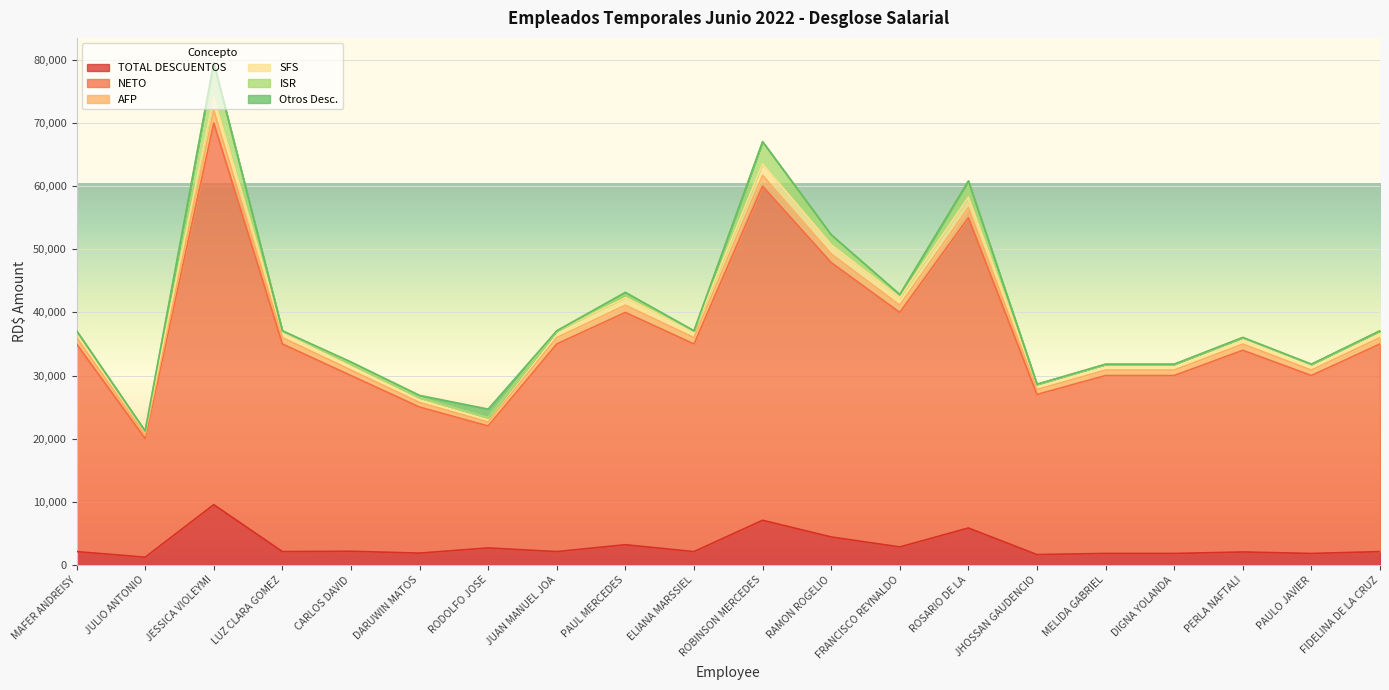

What is the maximum value for TOTAL DESCUENTOS?

9530.5